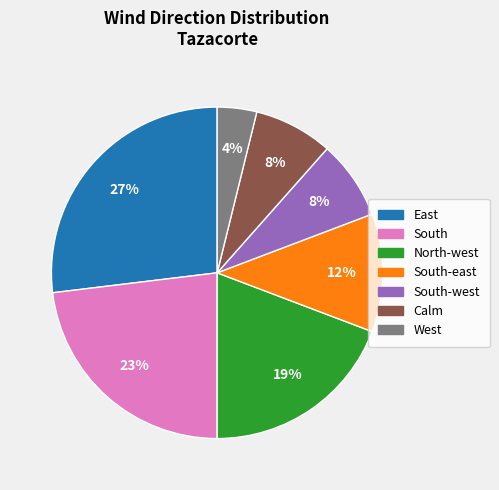

Count the number of slices in the pie.

7